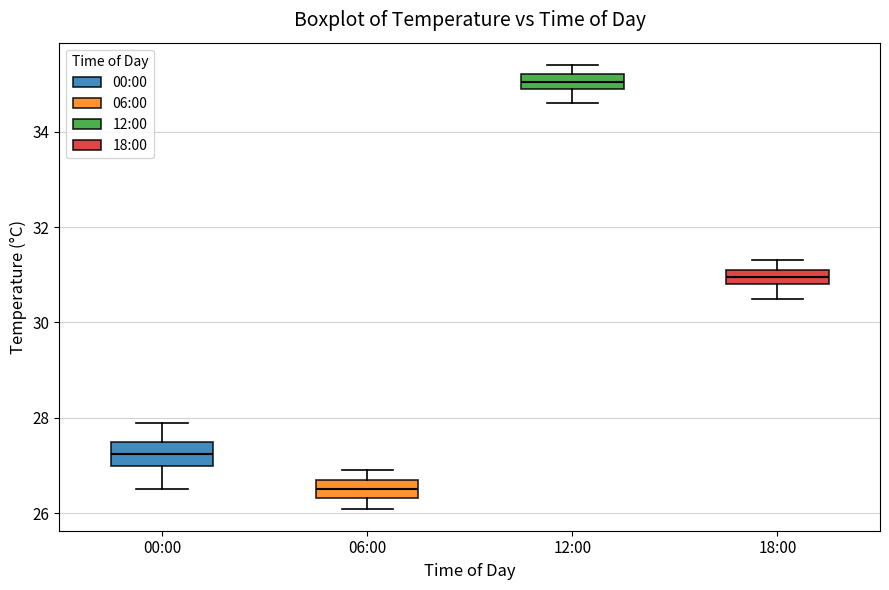

Where is the lower edge of the box for 18:00 on the y-axis? The values are not printed on the chart, so give them approximately, as read against the axis.

30.8